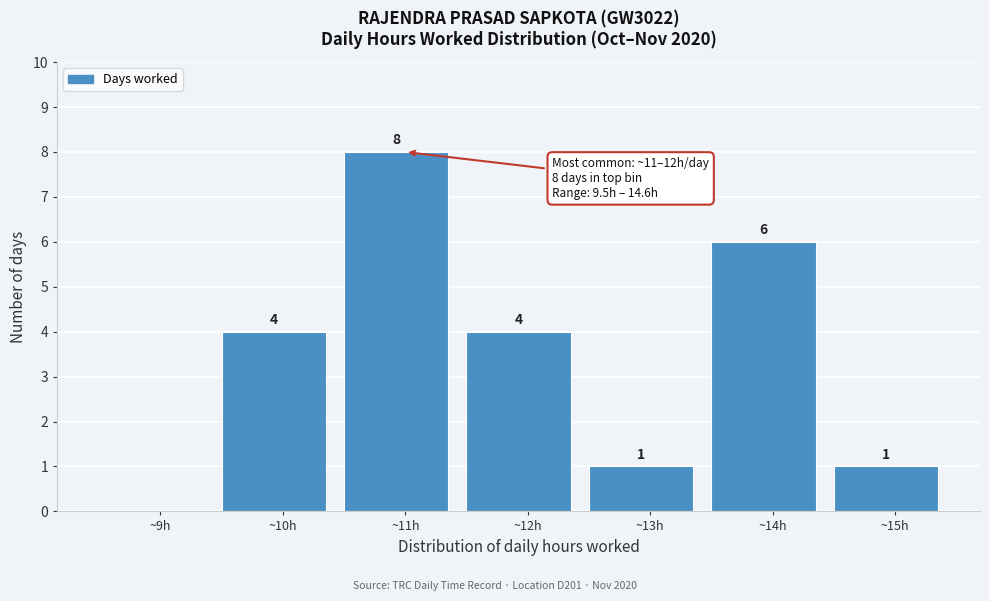

Over which range of the x-axis is the bar tallest?

10.5 to 11.5